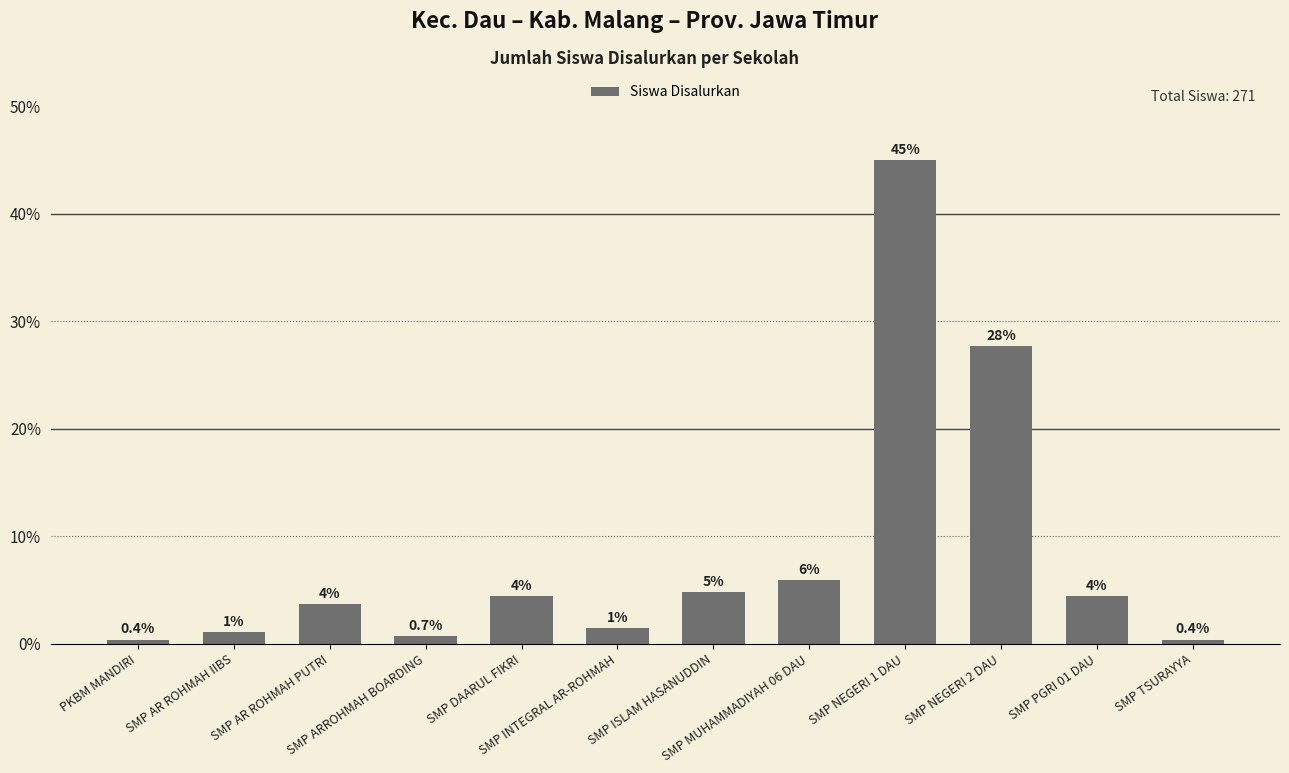

How many bars are there in total?

12